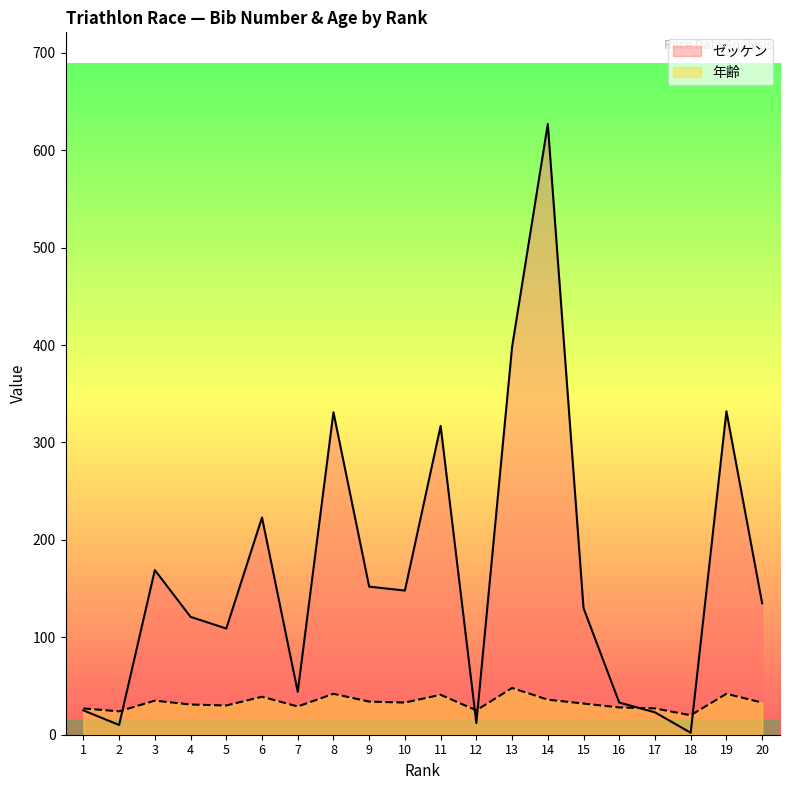

Reading left to right, what are all the values shown in this chart?

ゼッケン: 1=25	2=10	3=169	4=121	5=109	6=223	7=44	8=331	9=152	10=148	11=317	12=12	13=398	14=627	15=130	16=33	17=23	18=2	19=332	20=135
年齢: 1=27	2=24	3=35	4=31	5=30	6=39	7=29	8=42	9=34	10=33	11=41	12=25	13=48	14=36	15=32	16=28	17=27	18=20	19=42	20=33